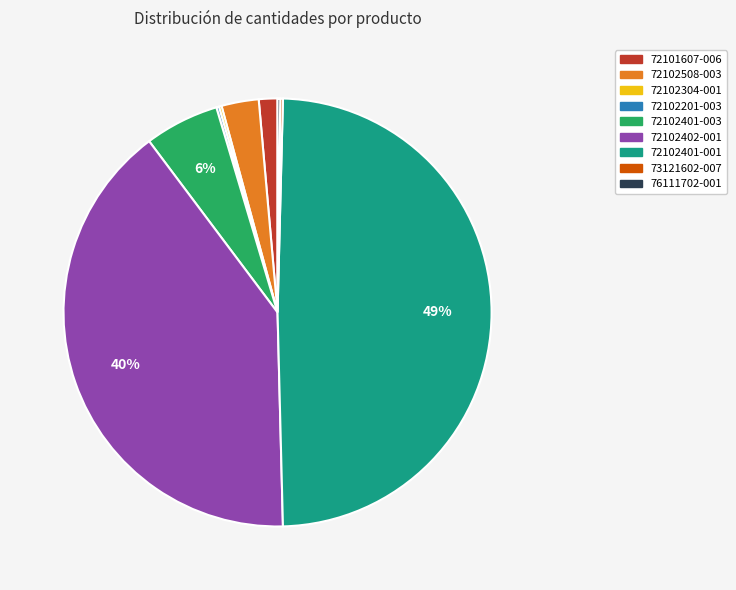

True or false: 72102508-003 accounts for 3% of the total.

True